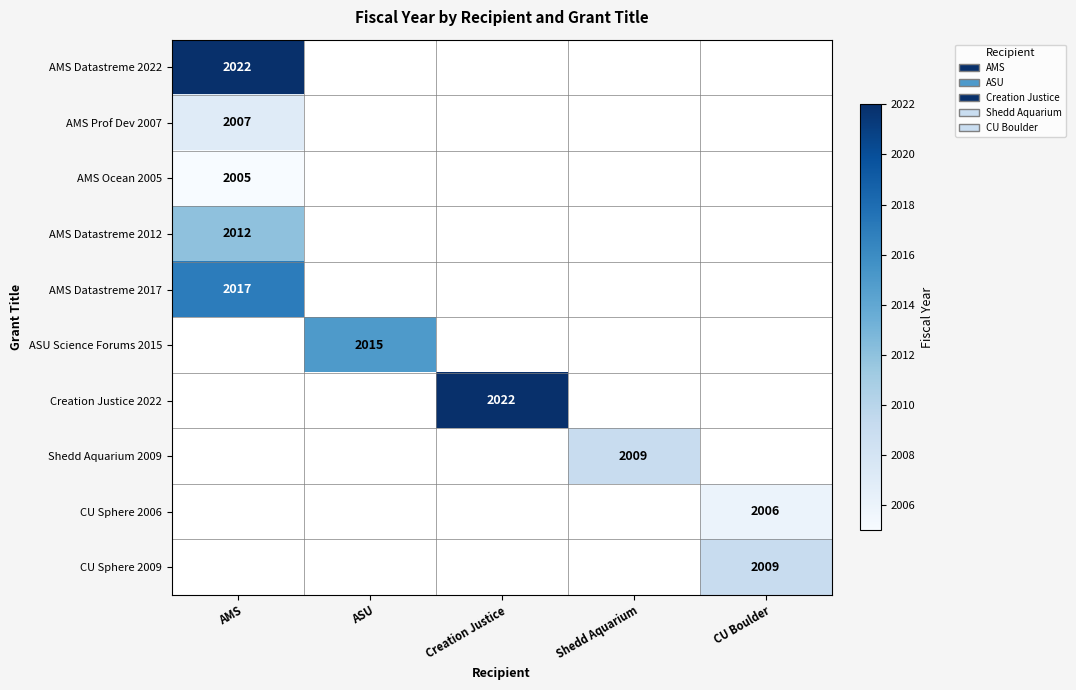

True or false: AMS Datastreme 2012 has a value of 2657 at AMS.

False